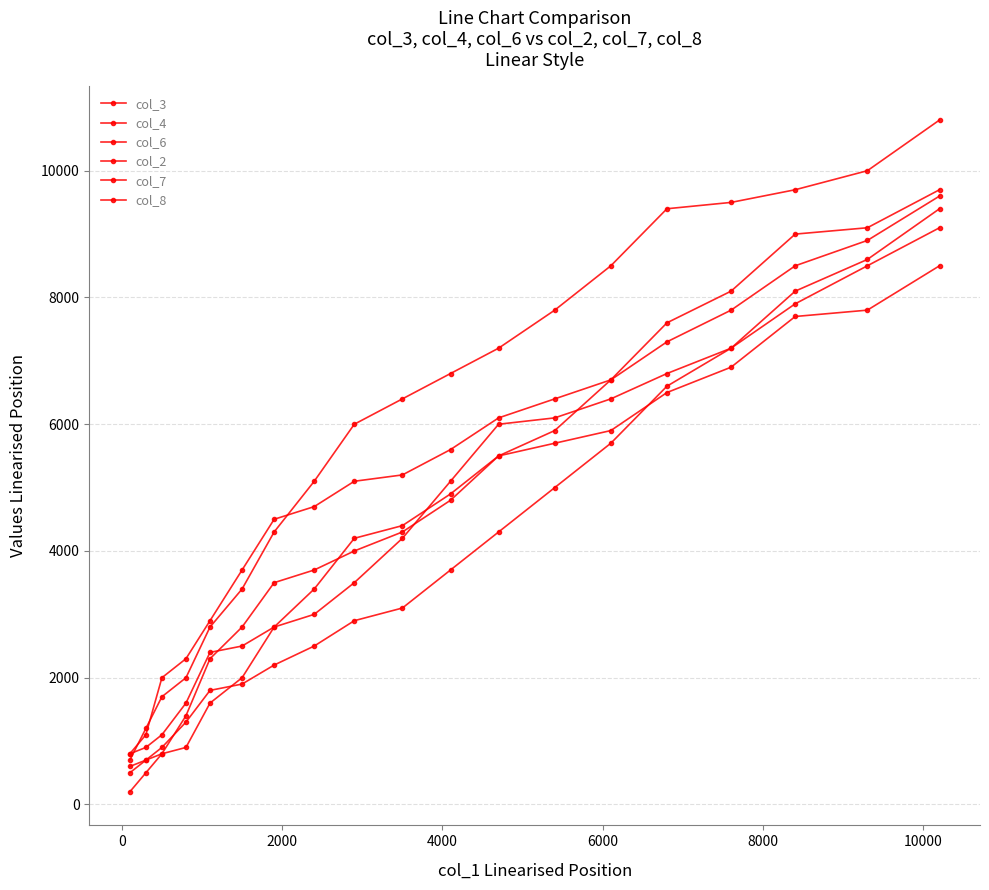

Reading left to right, what are all the values shown in this chart?

col_3: 800	1100	2000	2300	2900	3700	4500	4700	5100	5200	5600	6100	6400	6700	7300	7800	8500	8900	9600
col_4: 800	900	1100	1600	2400	2500	2800	3000	3500	4200	5100	6000	6100	6400	6800	7200	7900	8500	9100
col_6: 200	500	800	900	1600	2000	2800	3400	4200	4400	4900	5500	5900	6700	7600	8100	9000	9100	9700
col_2: 500	700	900	1300	1800	1900	2200	2500	2900	3100	3700	4300	5000	5700	6600	7200	8100	8600	9400
col_7: 700	1200	1700	2000	2800	3400	4300	5100	6000	6400	6800	7200	7800	8500	9400	9500	9700	10000	10800
col_8: 600	700	800	1400	2300	2800	3500	3700	4000	4300	4800	5500	5700	5900	6500	6900	7700	7800	8500